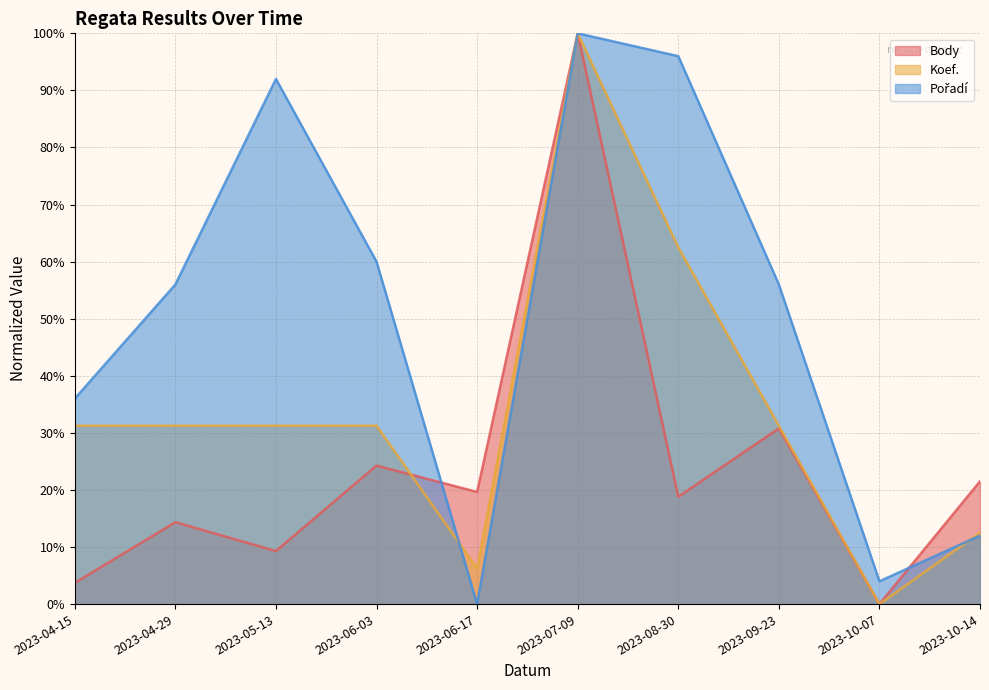

After their last crossing, which series has the higher values: Koef. or Body?

Body